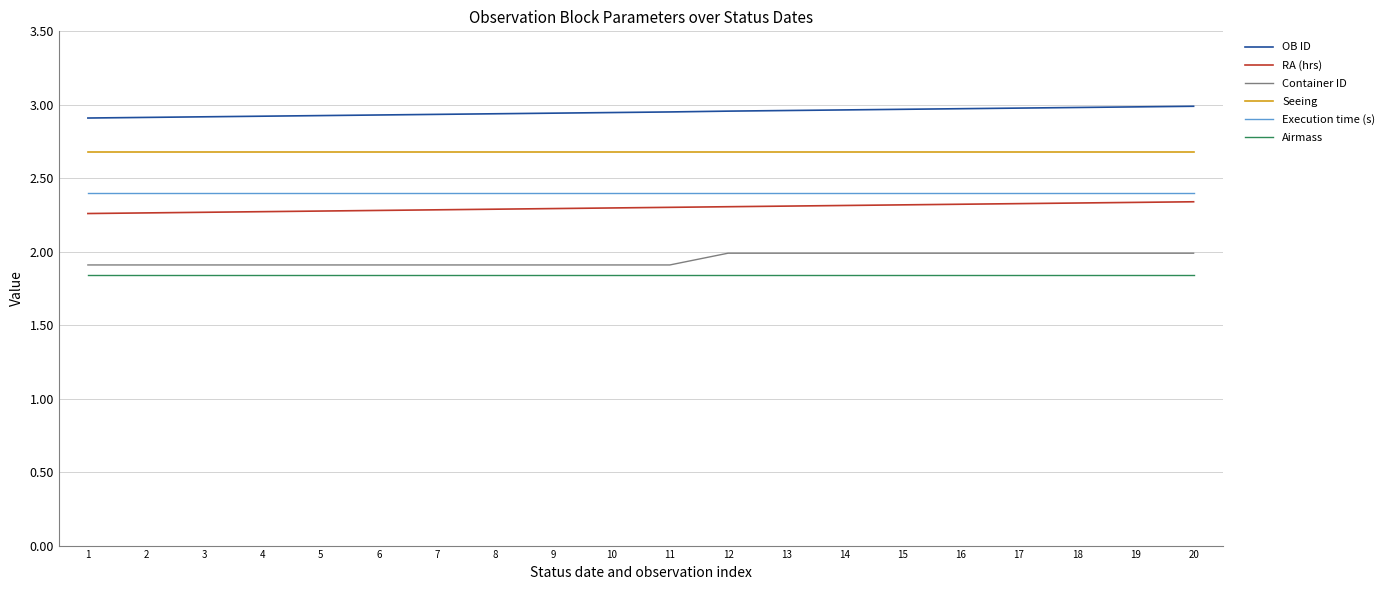

What is the highest value of the Container ID series?

2.0